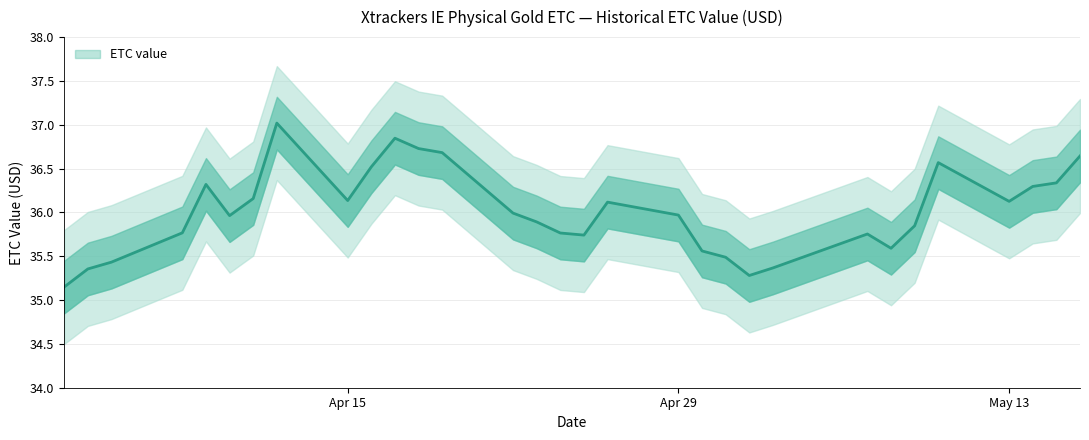

List the labels in order of value, smallest first.

2024-04-03, 2024-05-02, 2024-04-04, 2024-05-03, 2024-04-05, 2024-05-01, 2024-04-30, 2024-05-08, 2024-04-25, 2024-05-07, 2024-04-24, 2024-04-08, 2024-05-09, 2024-04-23, 2024-04-10, 2024-04-29, 2024-04-22, 2024-04-26, 2024-05-13, 2024-04-15, 2024-04-11, 2024-05-14, 2024-04-09, 2024-05-15, 2024-04-16, 2024-05-10, 2024-05-16, 2024-04-19, 2024-04-18, 2024-04-17, 2024-04-12